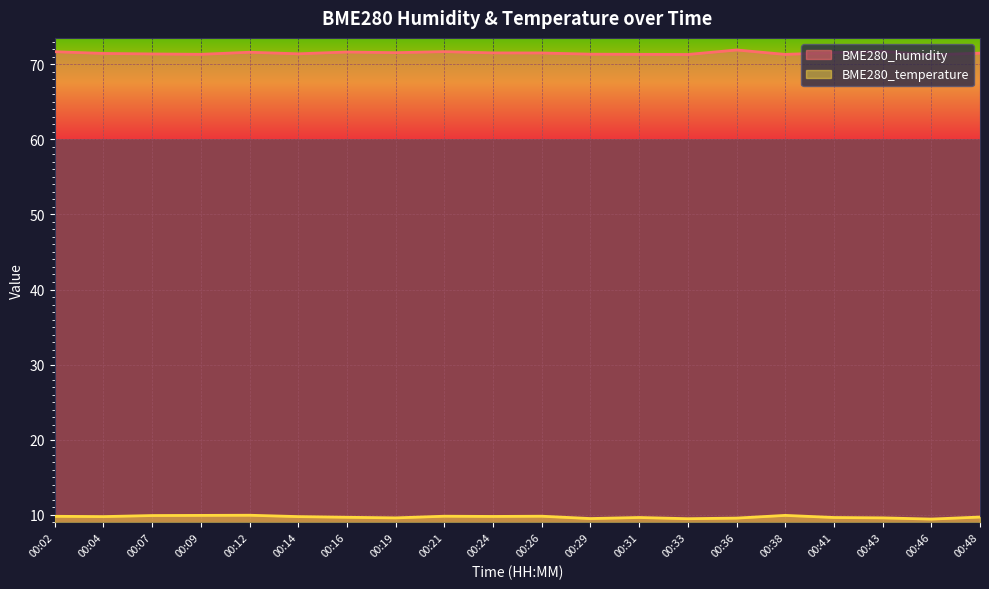

What is the spread (max minus min) of values at 00:02?

61.8